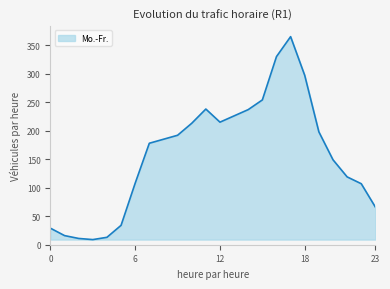

What is the maximum value shown in the chart?

365